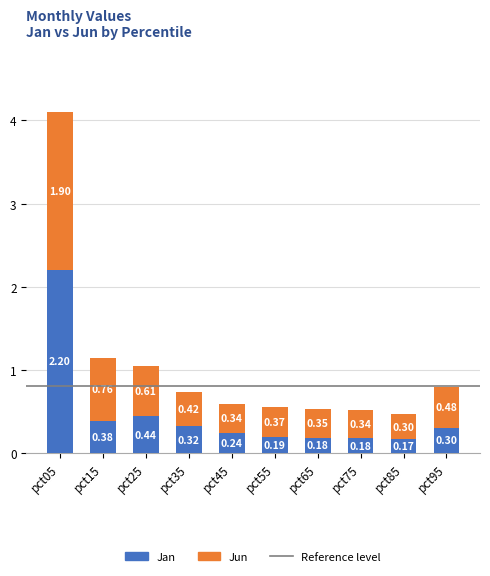

At which category is the sum across all series the highest?

pct05